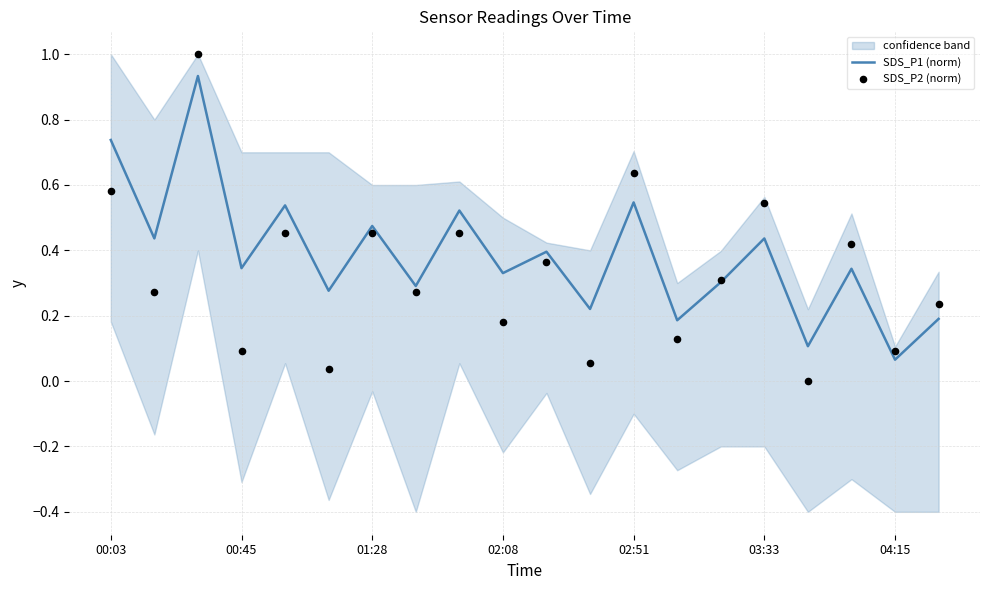

Which series has the widest spread of Y values?

SDS_P2 (norm)